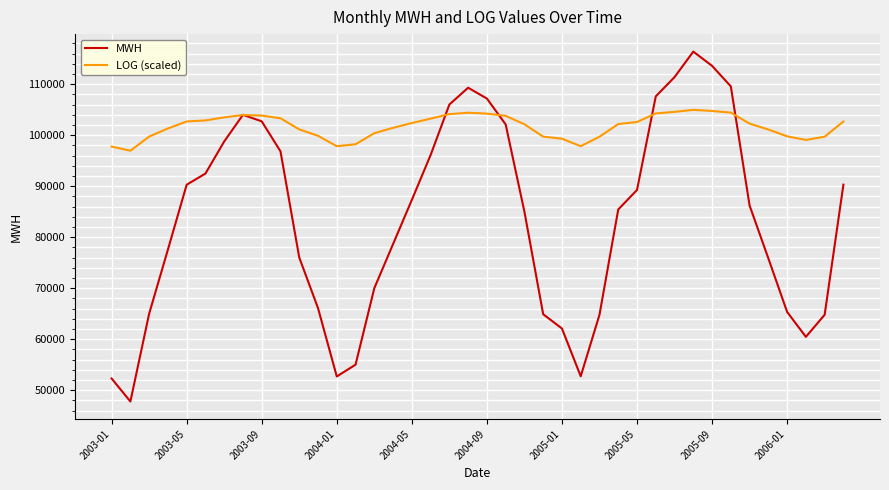

Which series has the largest total across all categories?

LOG (scaled)